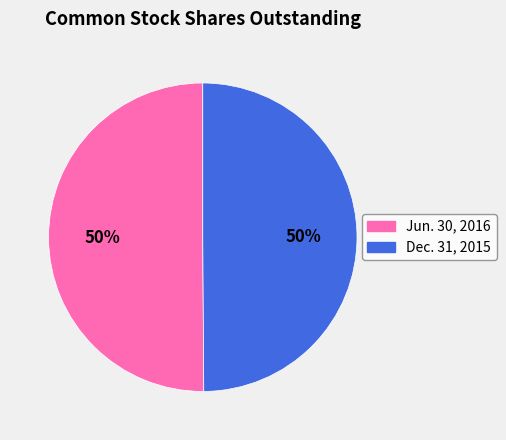

The Jun. 30, 2016 slice represents 65% of the pie. True or false?

False